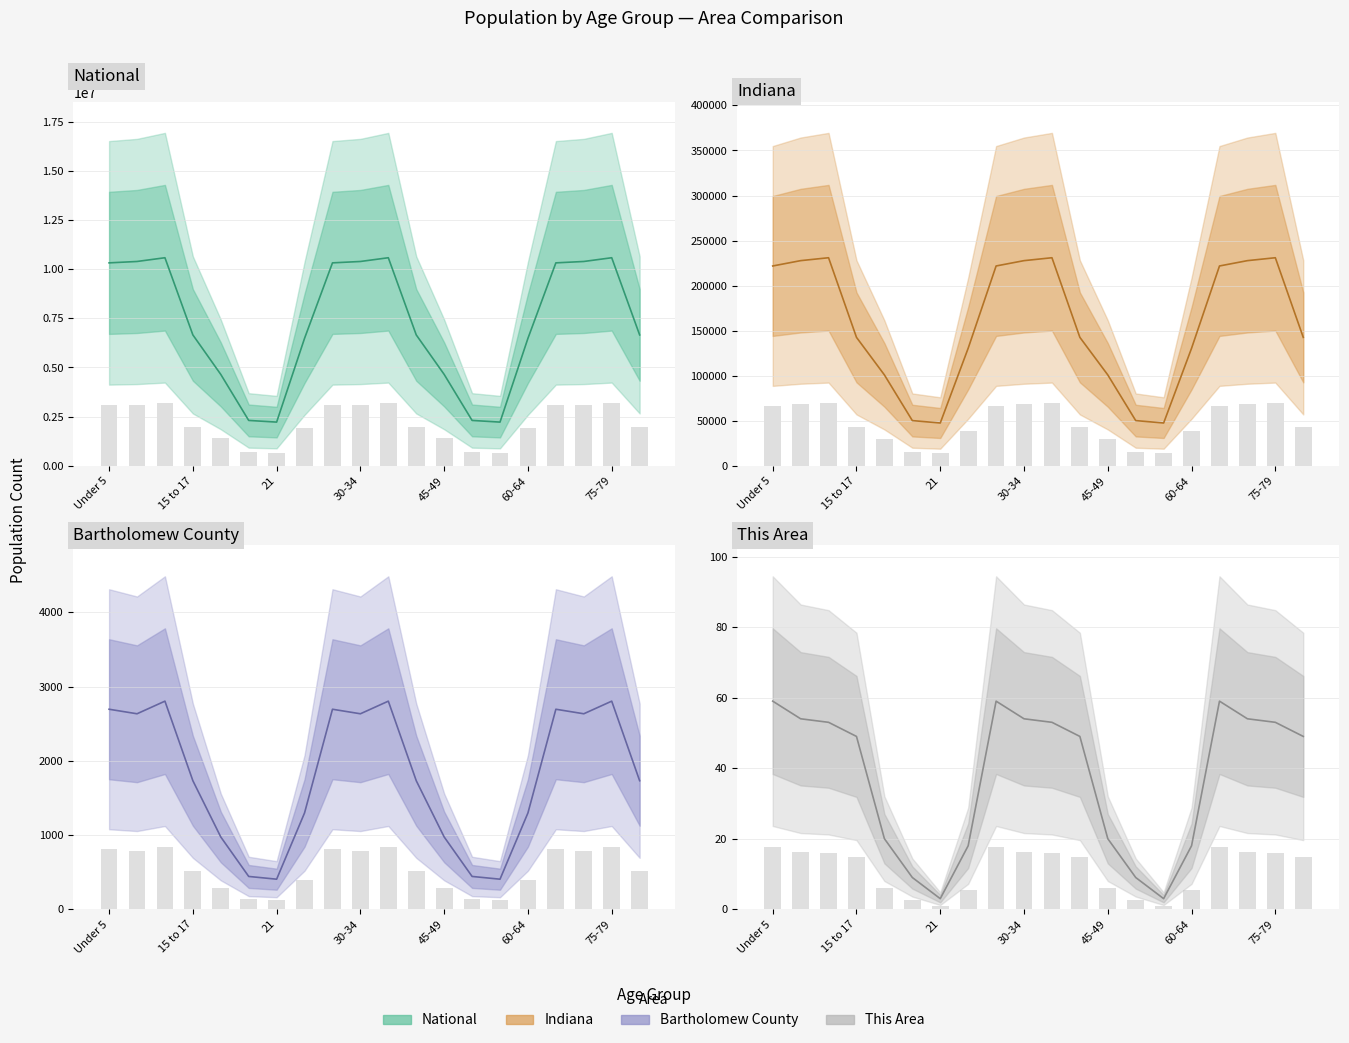

Which series has the widest spread of values?

National